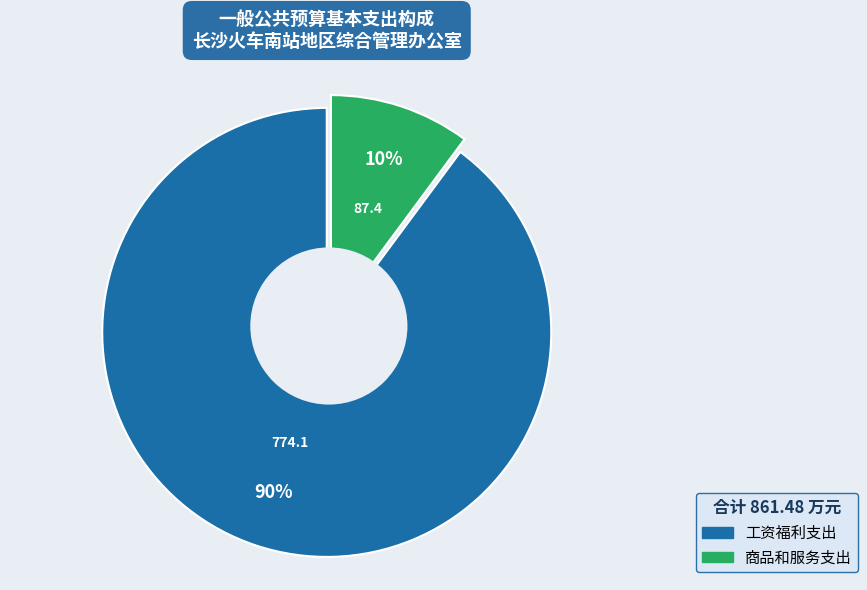

Approximately how many times larger is the value at 工资福利支出 compared to 商品和服务支出?

8.9